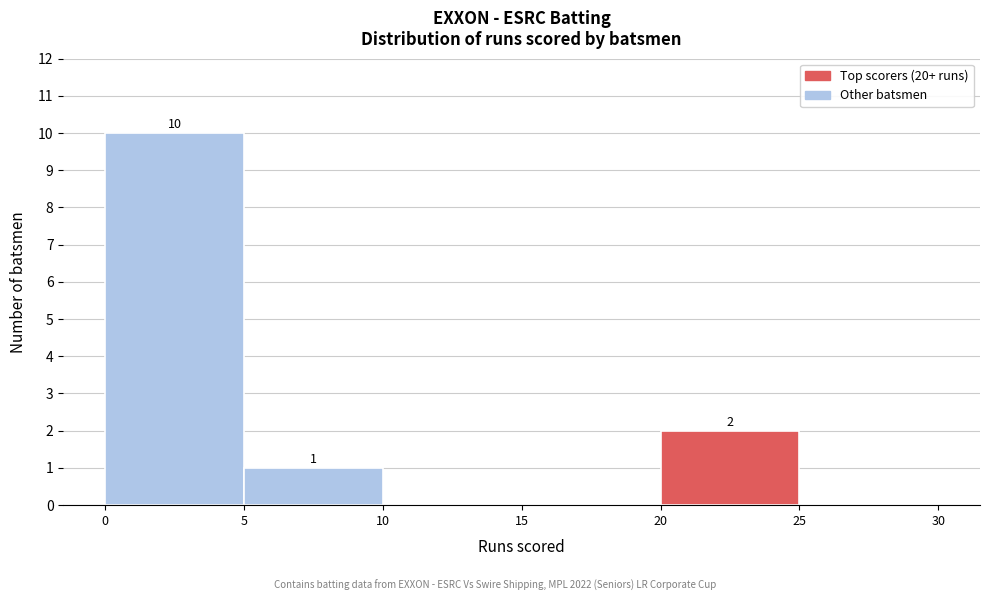

Over which range of the x-axis is the bar tallest?

0 to 5